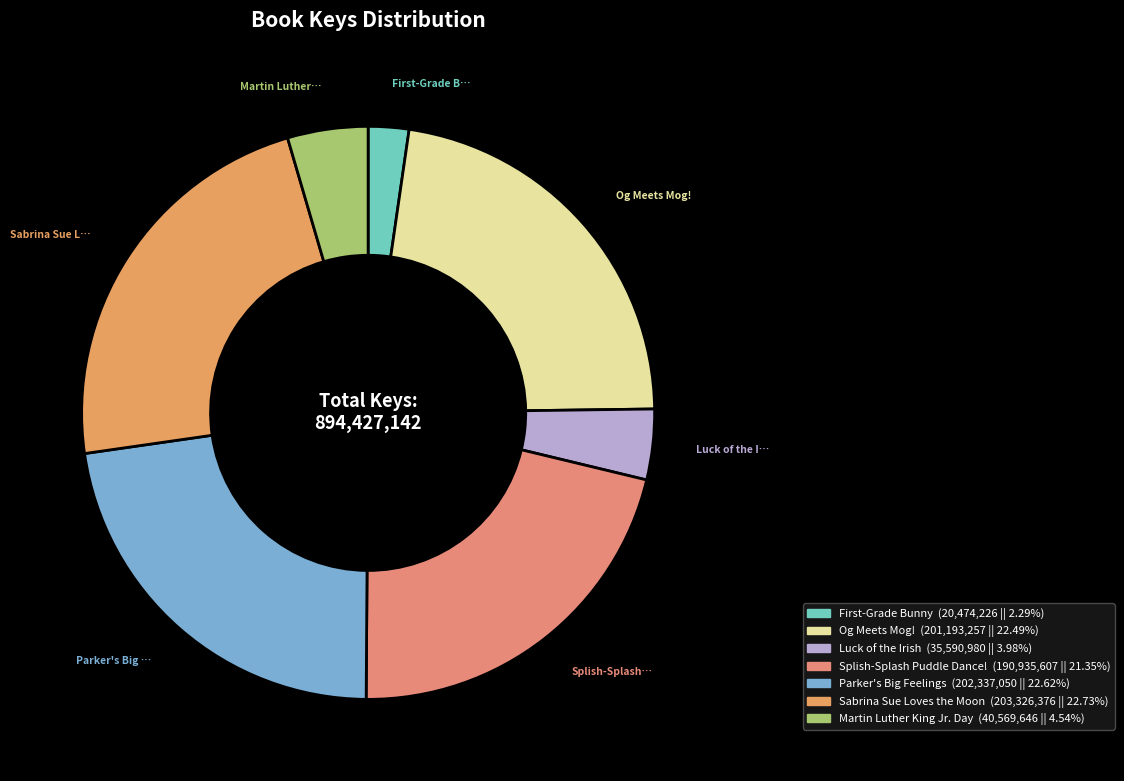

What is the largest slice in the pie chart?

Sabrina Sue Loves the Moon